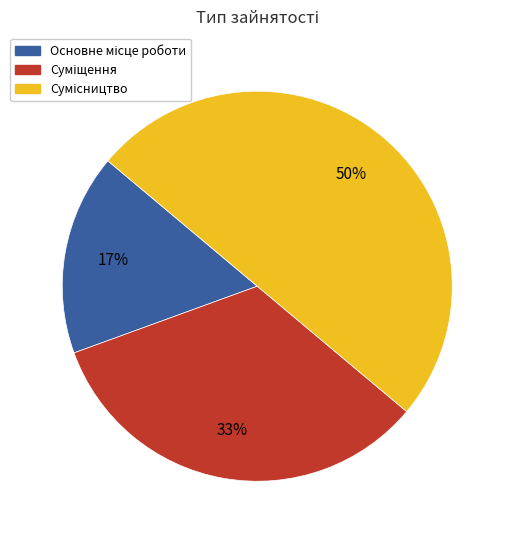

To the nearest percent, what is the difference between the largest and smallest slice percentages?

33%